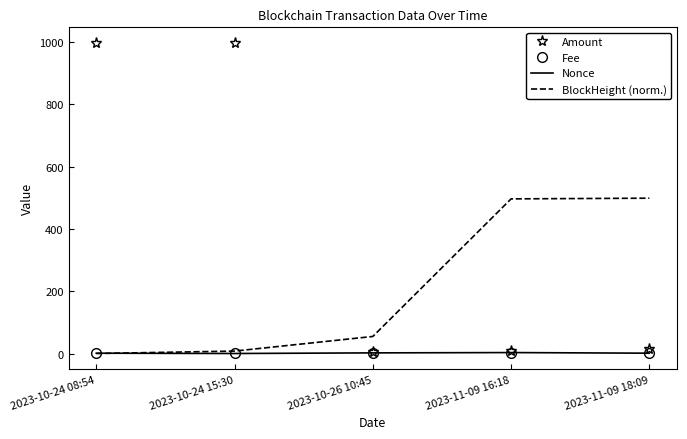

At which label is BlockHeight (norm.) closest to 249?

2023-10-26 10:45